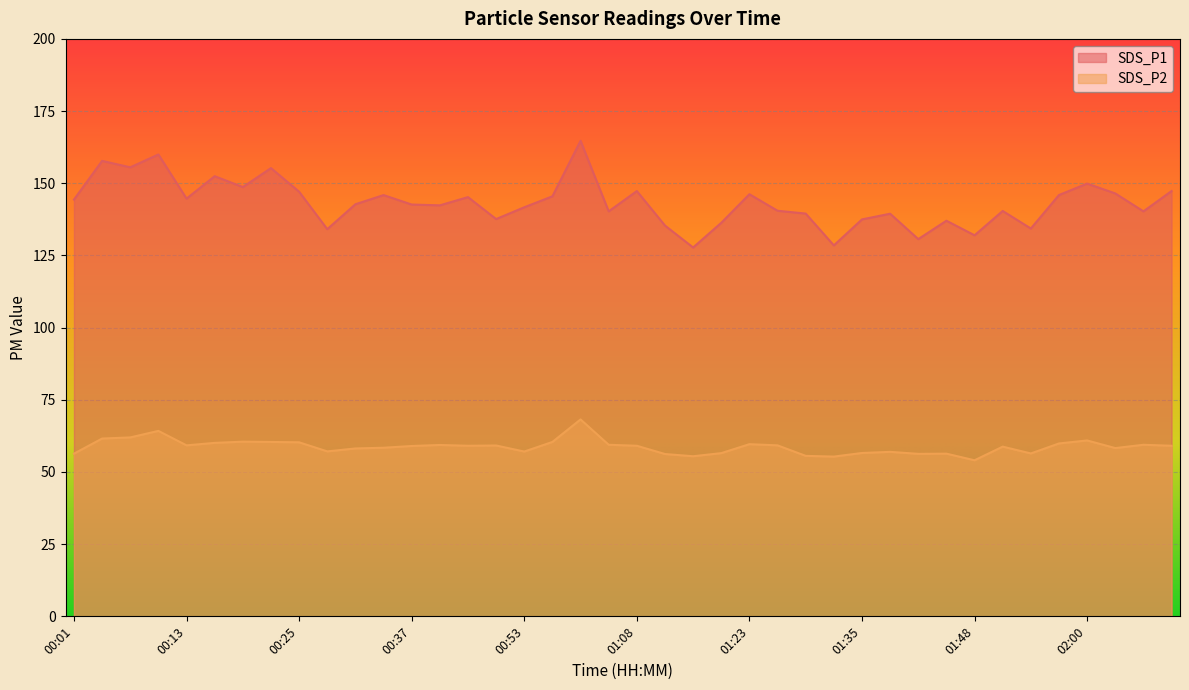

What is the total value across all series at 00:47?

196.8